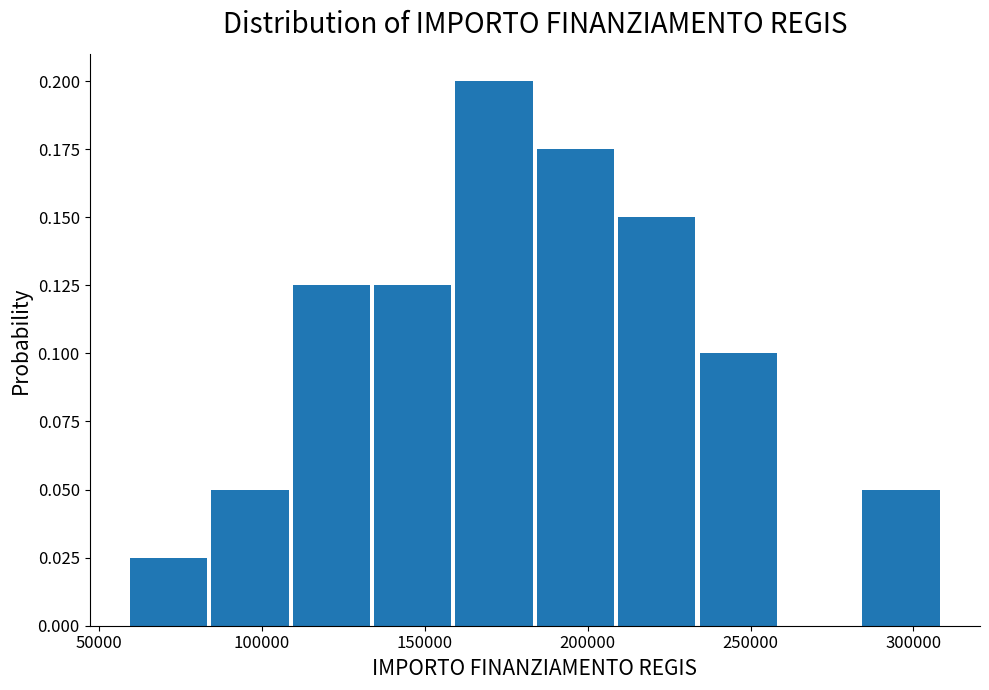

Over which range of the x-axis is the bar tallest?

160000 to 185000